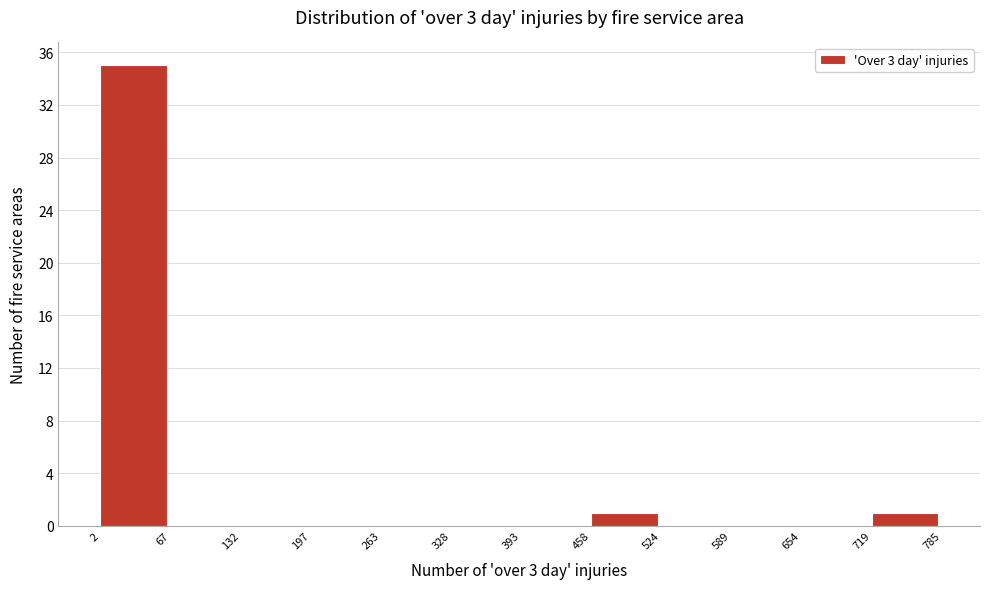

Reading left to right, transcribe this chart: for each bar, give the range it covers on the x-axis and its height. The values are not printed on the chart, so give them approximately, as read against the axis.

2 to 67: 35
67 to 132: 0
132 to 197: 0
197 to 263: 0
263 to 328: 0
328 to 393: 0
393 to 458: 0
458 to 524: 1
524 to 589: 0
589 to 654: 0
654 to 719: 0
719 to 785: 1